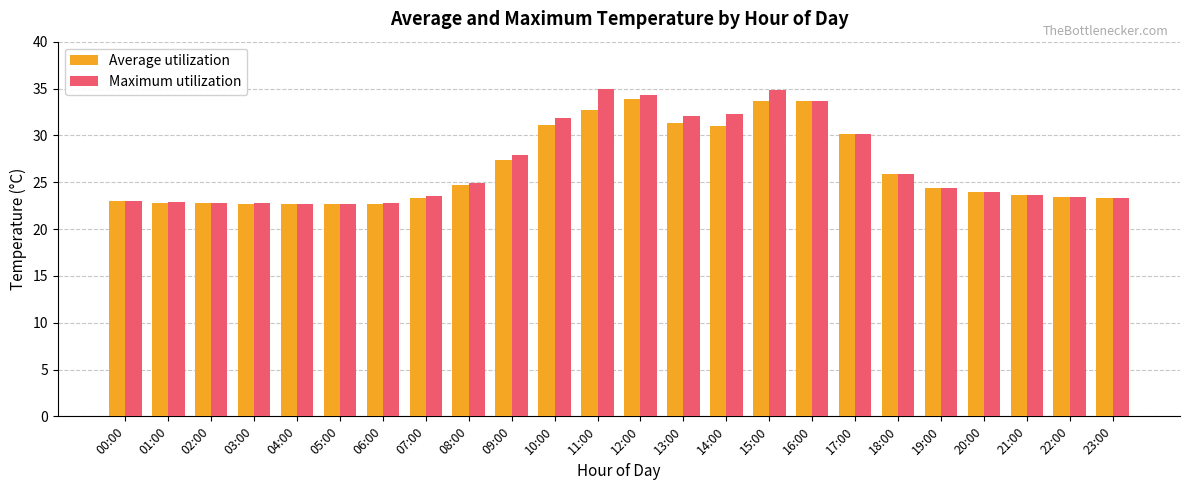

What is the minimum value for Maximum utilization?

22.7